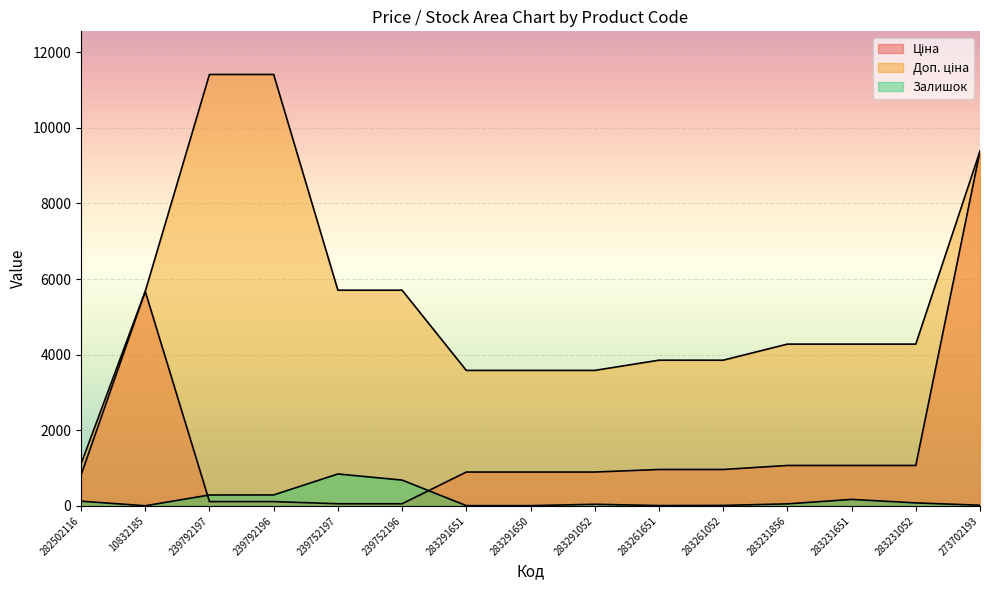

The value of Доп. ціна at 273702193 is 13073.0. True or false?

False